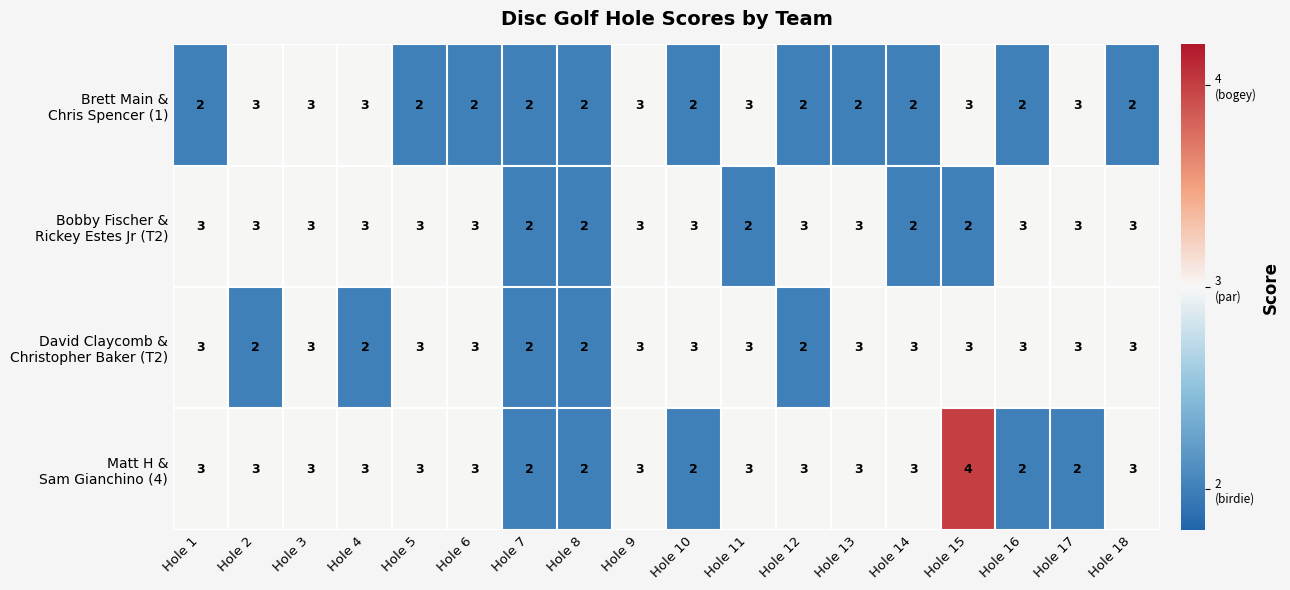

At which category does the chart reach its peak across all series?

Hole 15